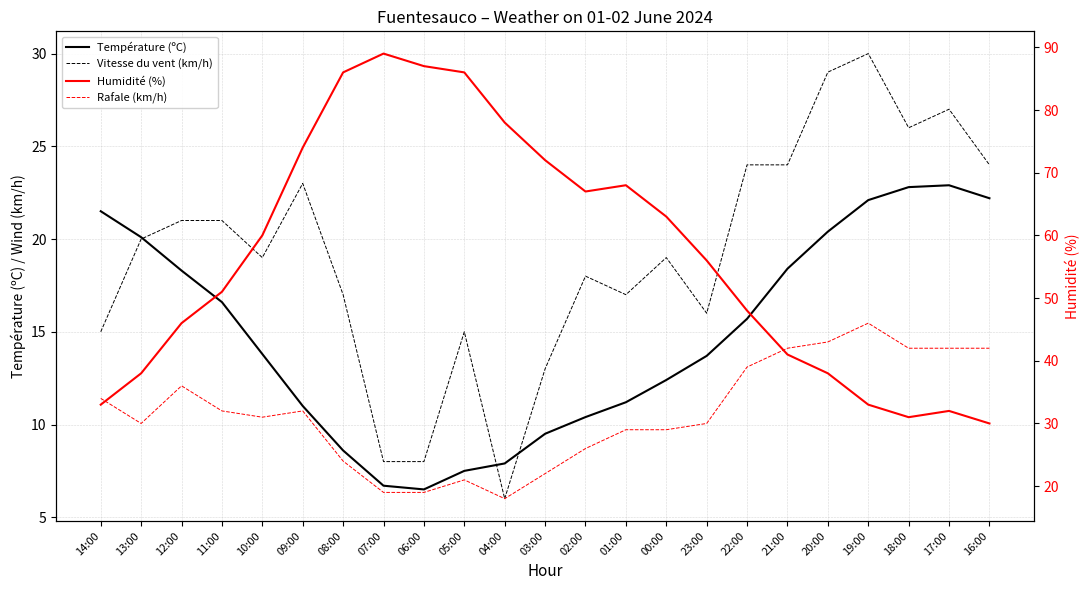

Does the chart have visible grid lines?

Yes